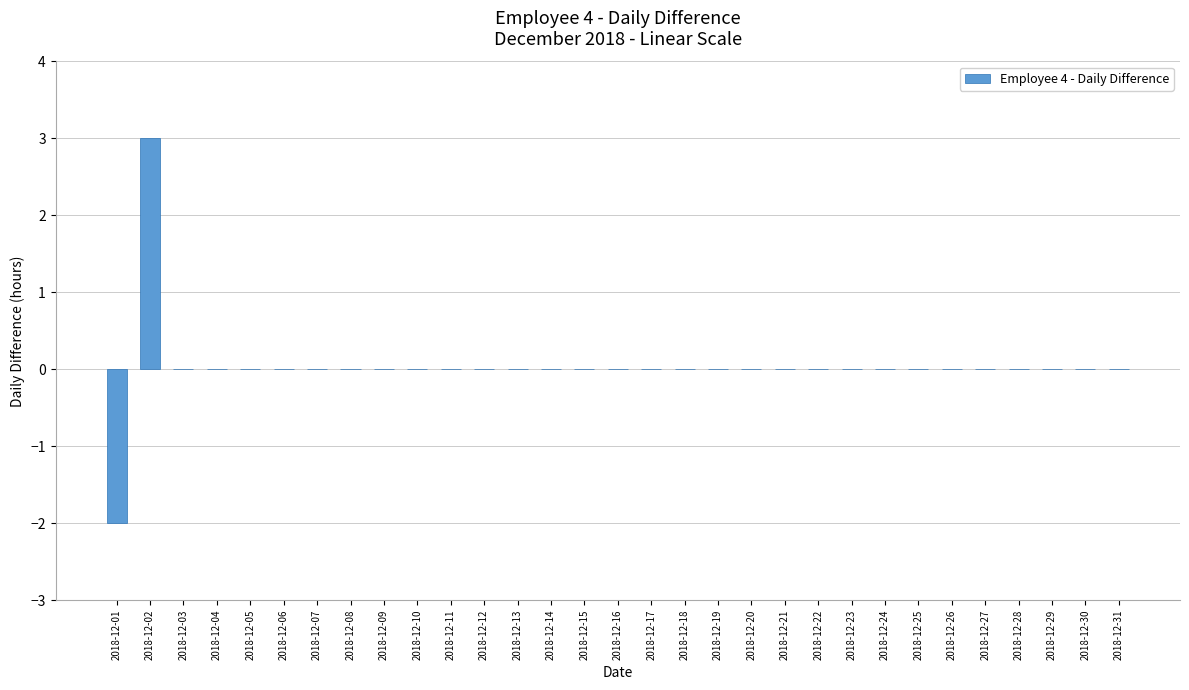

Which has a higher value, 2018-12-29 or 2018-12-02?

2018-12-02